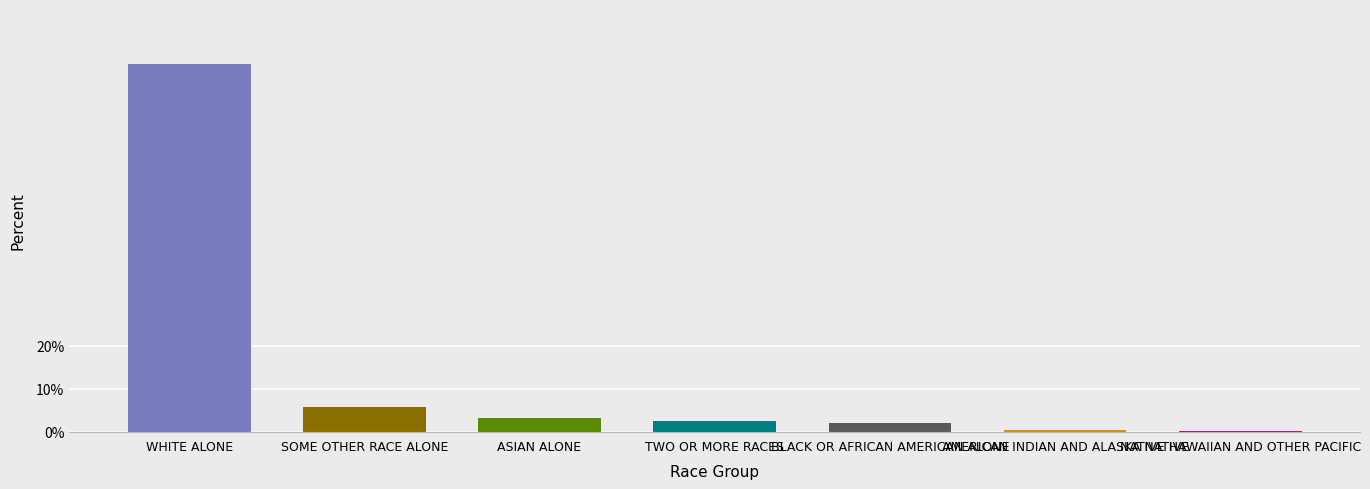

The value at WHITE ALONE is 55.4. True or false?

False